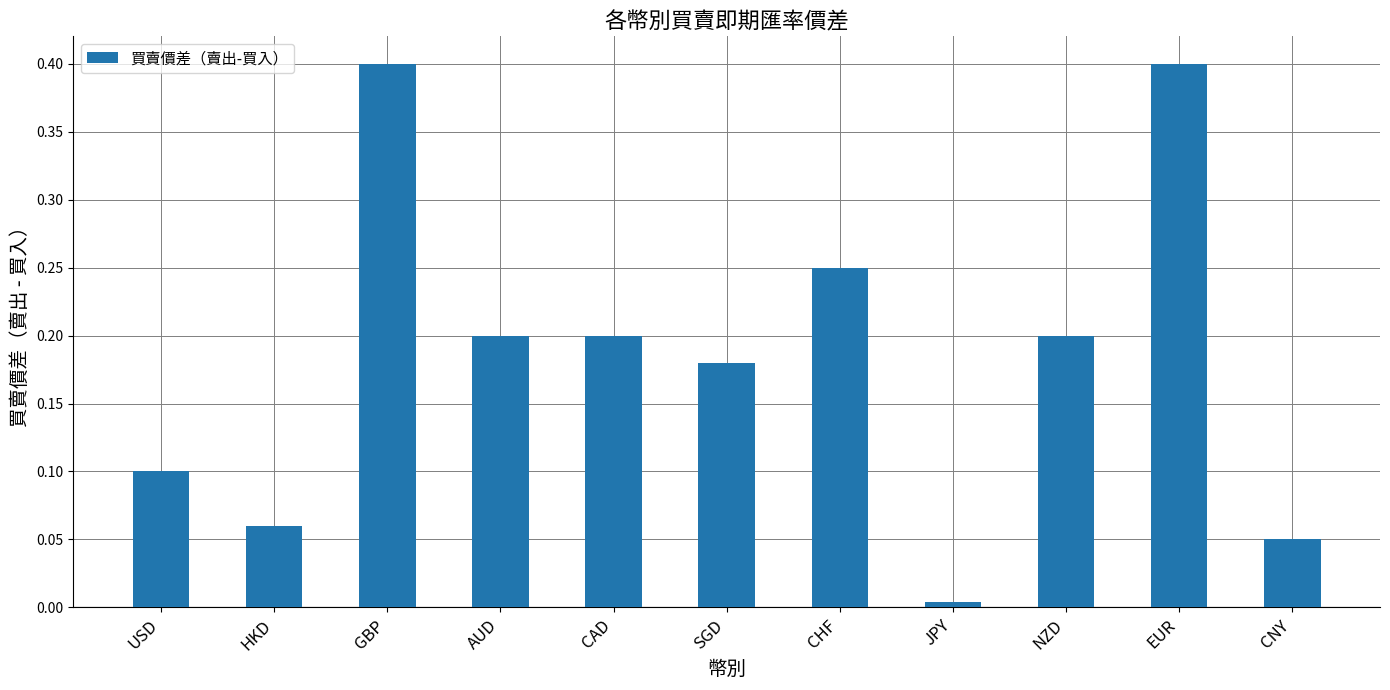

Is it true that the value at HKD is 0.1?

True